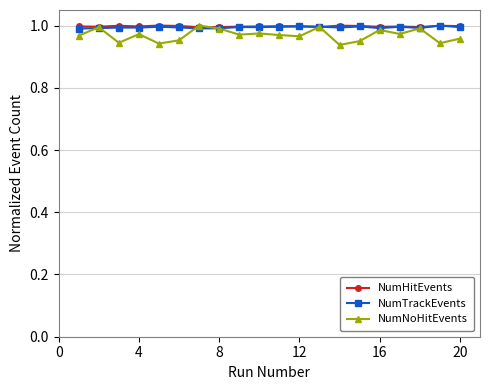

What are all the series names shown in the legend?

NumHitEvents, NumTrackEvents, NumNoHitEvents